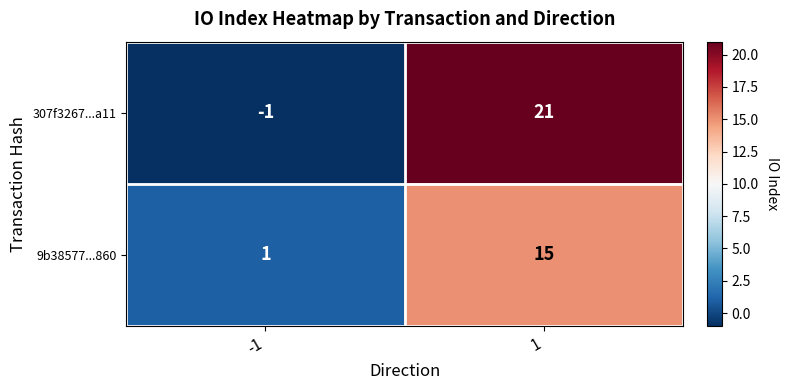

Reading right to left, transcribe all the data shown in this chart.

307f3267...a11: 1=21	-1=-1
9b38577...860: 1=15	-1=1